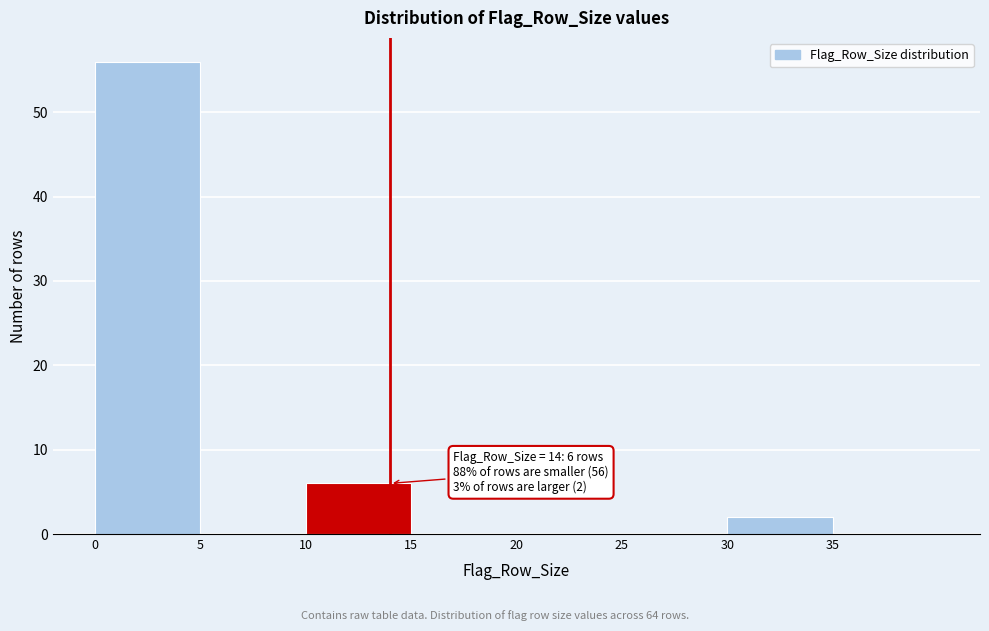

Over which range of the x-axis is the bar tallest?

0 to 5